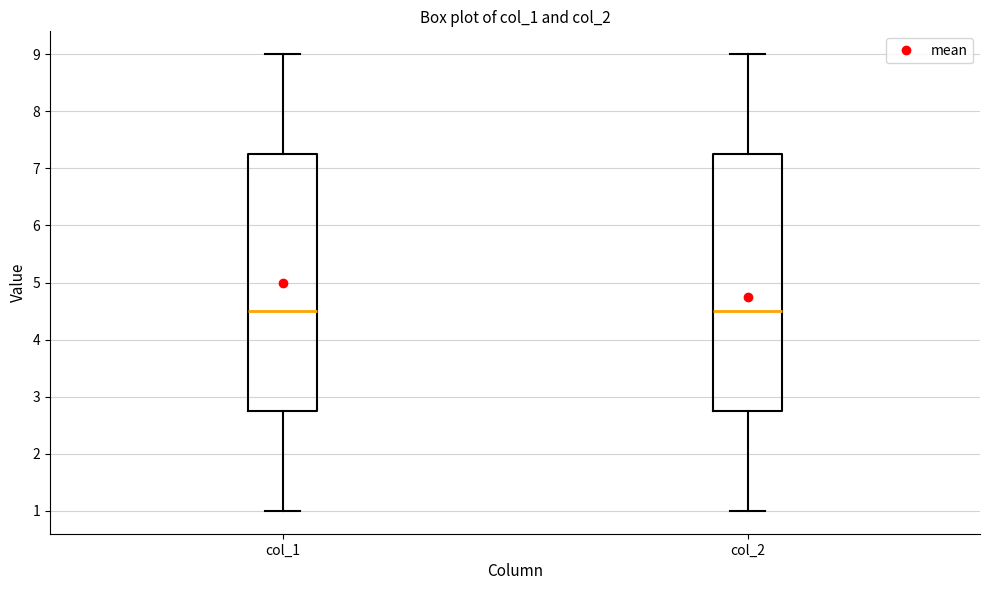

Reading left to right, read every box against the y-axis: the position of its median line, the range the box covers, and the ends of its whiskers. The values are not printed on the chart, so give them approximately, as read against the axis.

col_1: median 4.5, box 2.8 to 7.3, whiskers 1.0 to 9.0
col_2: median 4.5, box 2.8 to 7.3, whiskers 1.0 to 9.0